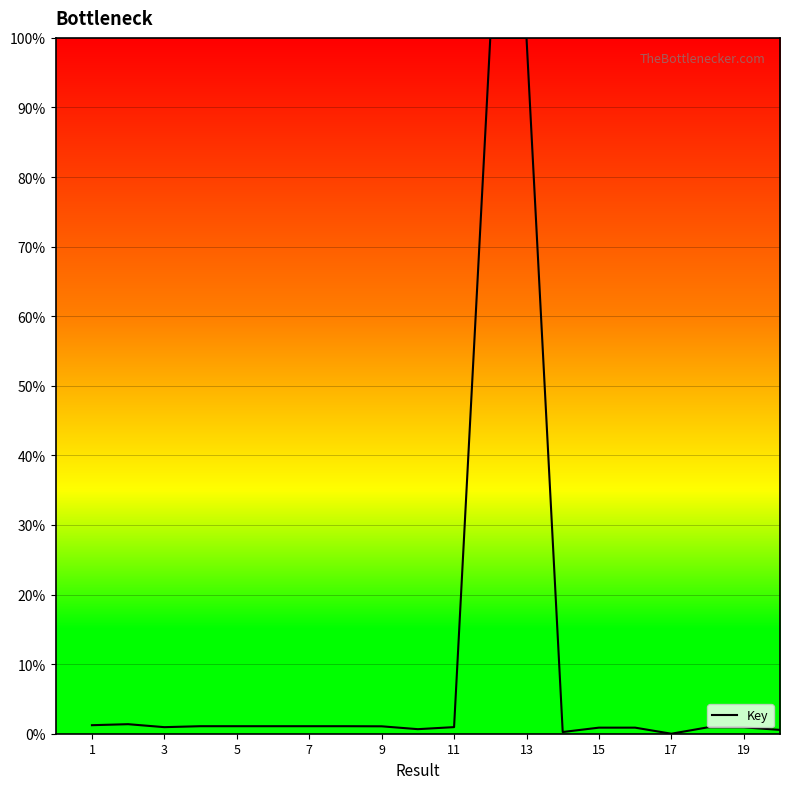

What is the difference between the second highest and second lowest values?

99.8